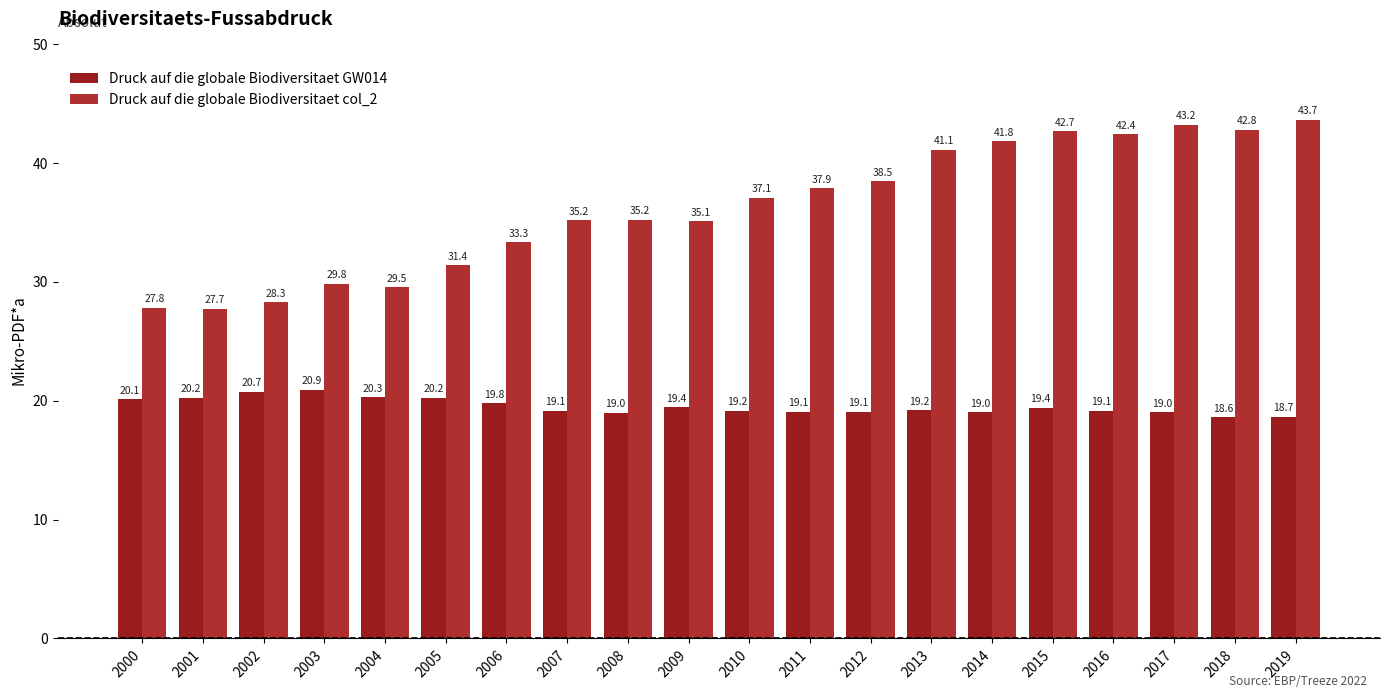

What is the value of the Druck auf die globale Biodiversitaet GW014 bar at the 3rd from the left?

20.7